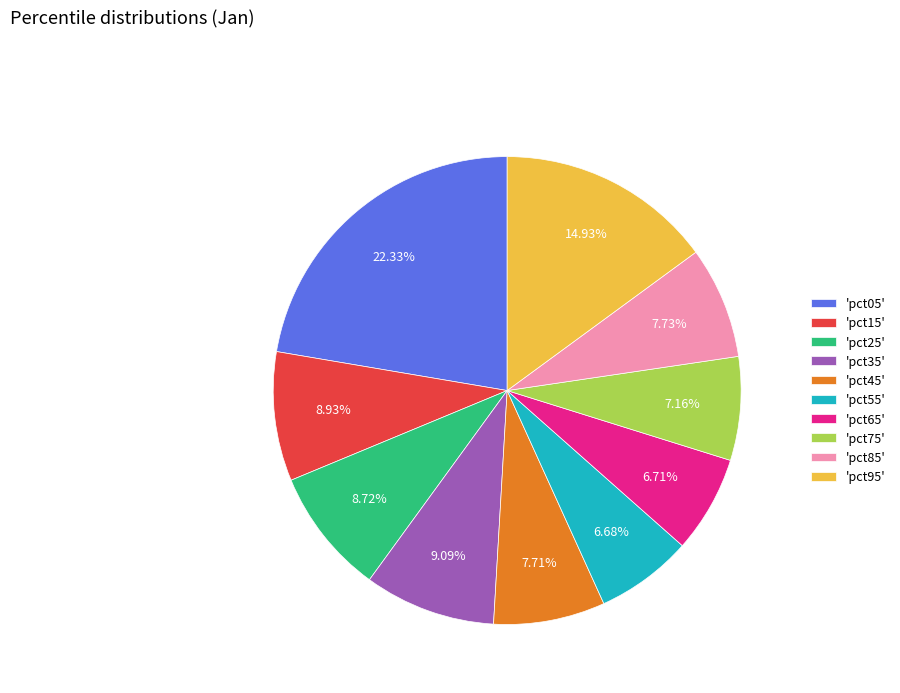

Which has a higher value, 'pct65' or 'pct45'?

'pct45'